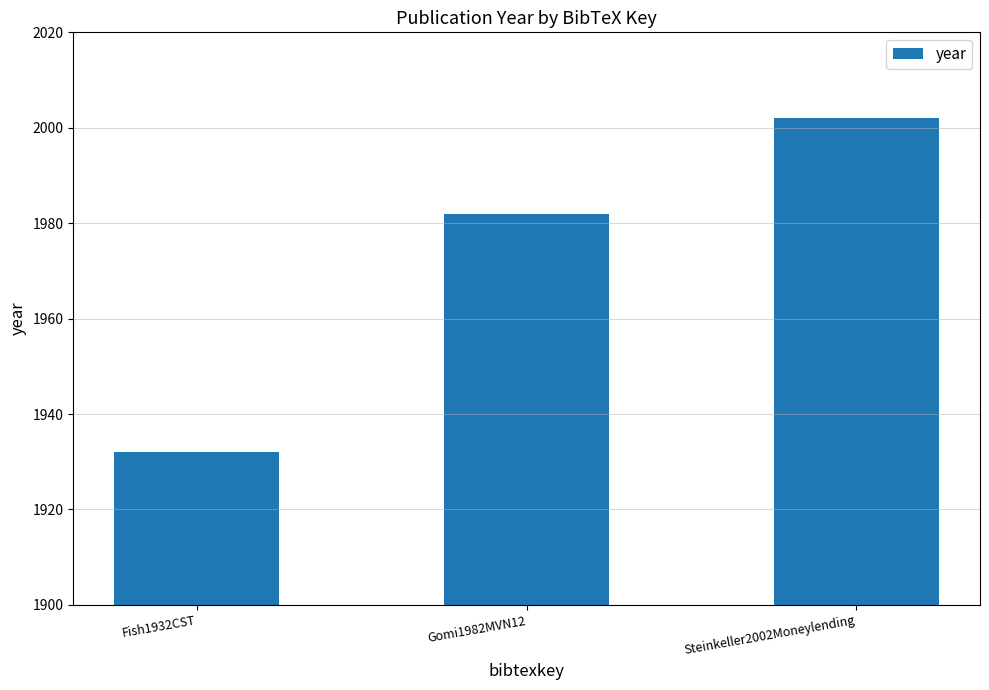

Which has a higher value, Steinkeller2002Moneylending or Gomi1982MVN12?

Steinkeller2002Moneylending